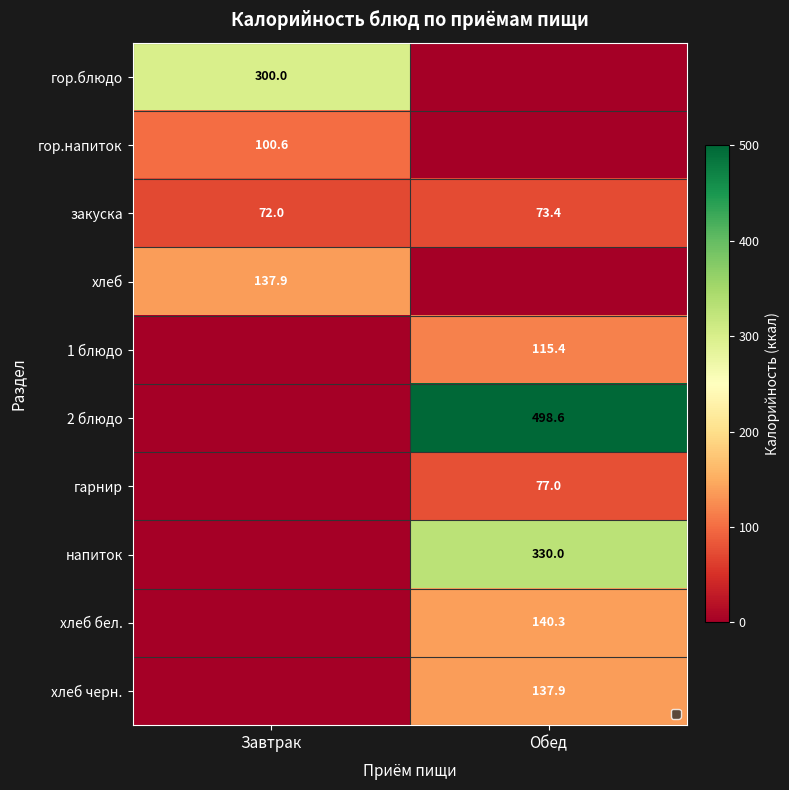

What is the sum of the закуска values at Обед and Завтрак?

145.4